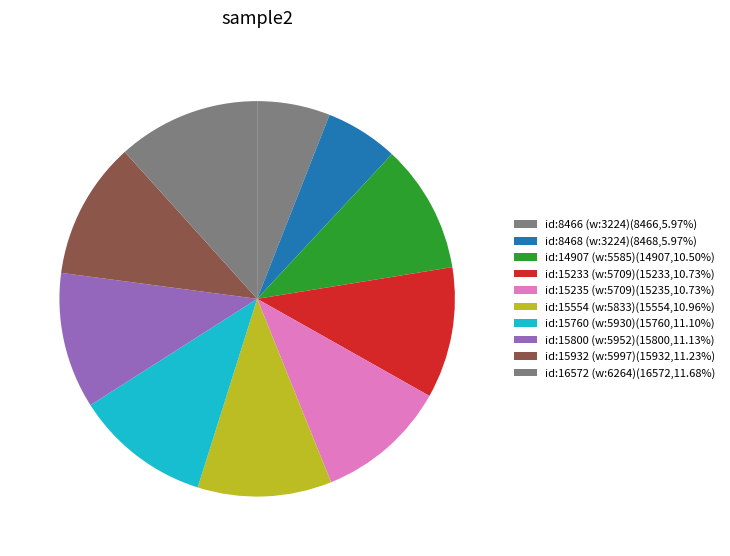

How many segments does this pie chart have?

10